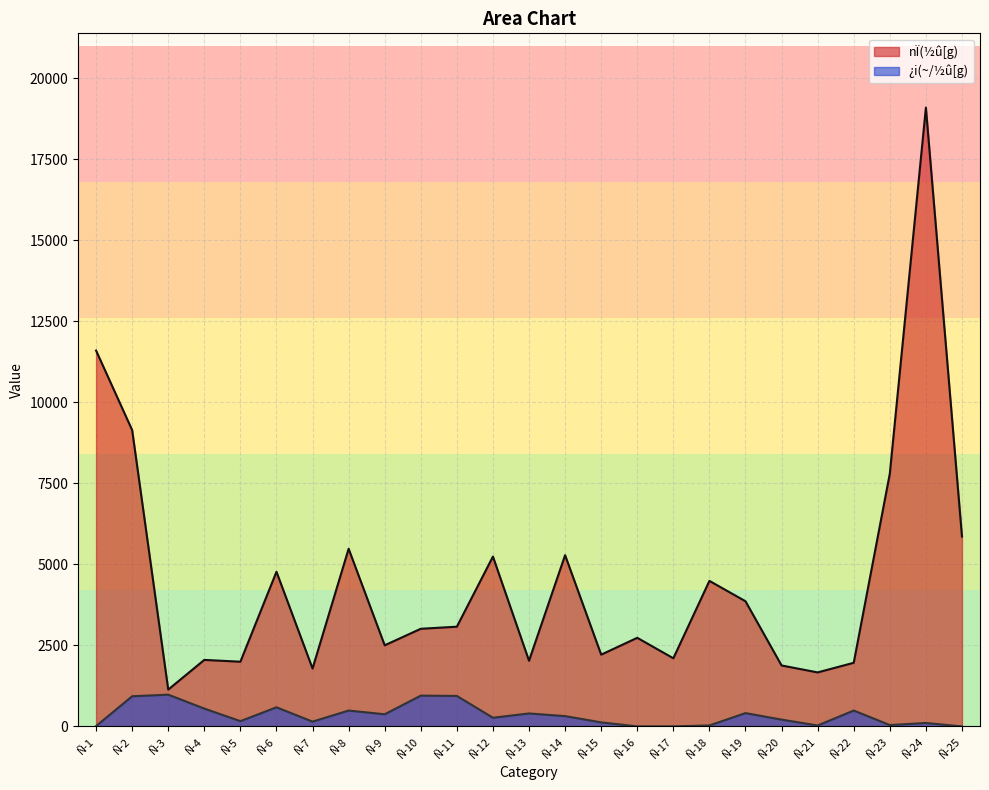

True or false: ¿i(~/½û[g) has more than 0 interior local peaks.

True